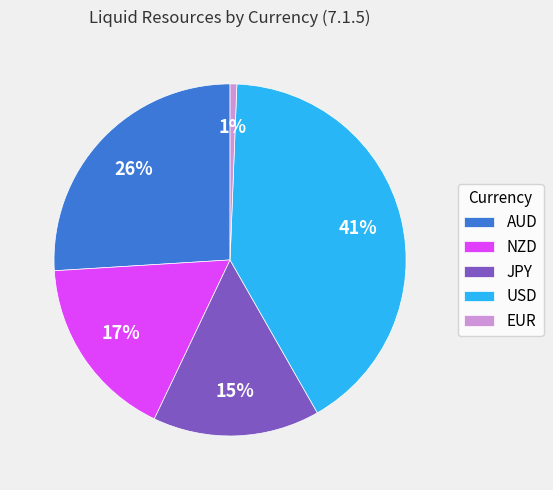

What percentage is the USD slice, to the nearest percent?

41%